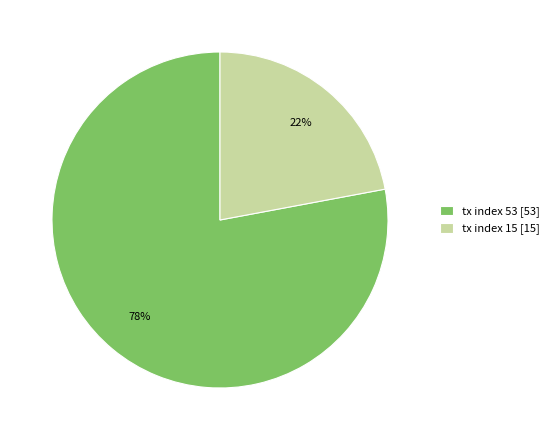

To the nearest percent, what is the difference between the largest and smallest slice percentages?

56%